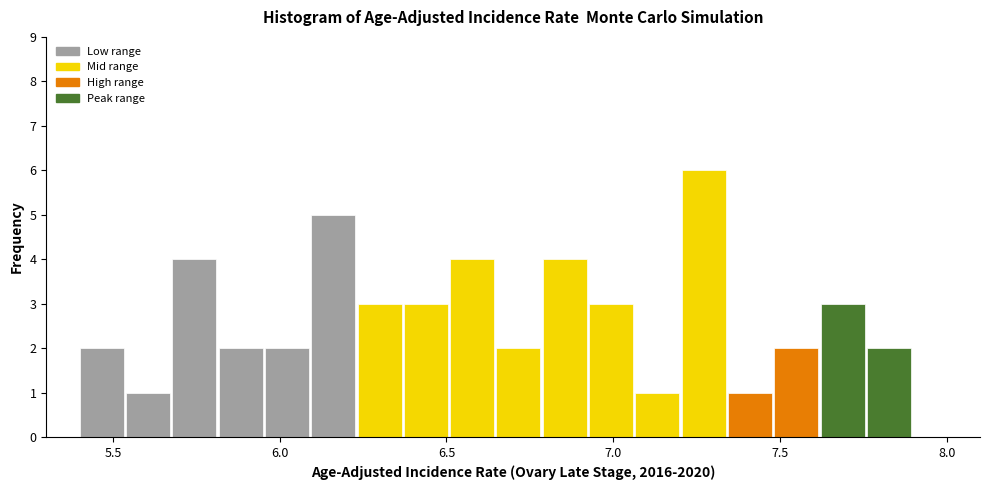

Read against the x-axis, roughly where is the centre of the tallest bar?

7.25